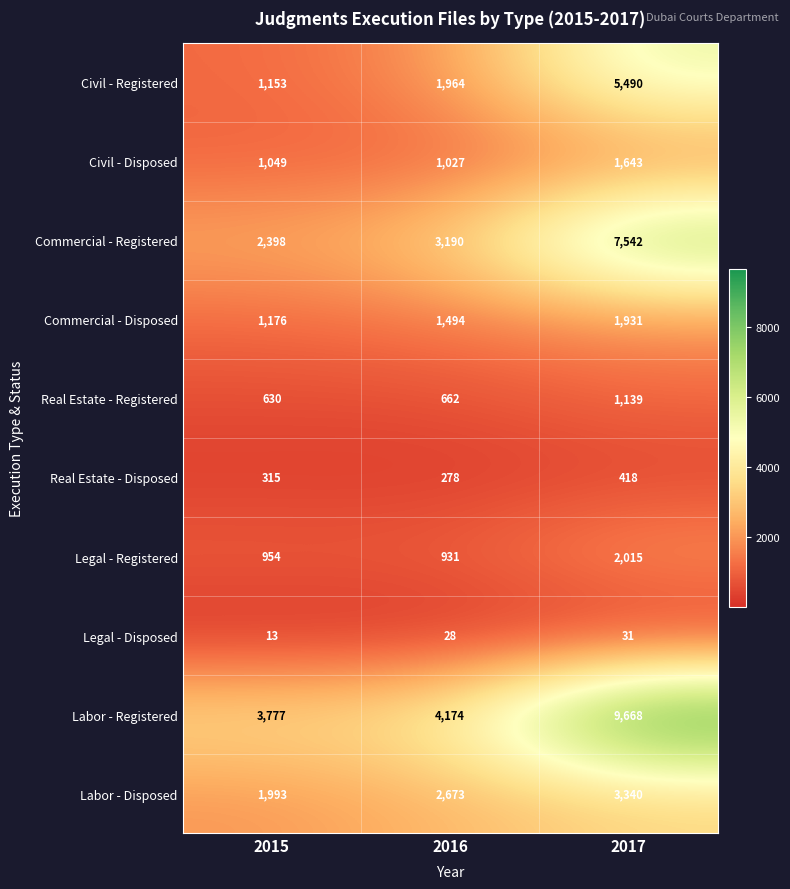

Reading right to left, what are all the values shown in this chart?

Civil - Registered: 2017=5490	2016=1964	2015=1153
Civil - Disposed: 2017=1643	2016=1027	2015=1049
Commercial - Registered: 2017=7542	2016=3190	2015=2398
Commercial - Disposed: 2017=1931	2016=1494	2015=1176
Real Estate - Registered: 2017=1139	2016=662	2015=630
Real Estate - Disposed: 2017=418	2016=278	2015=315
Legal - Registered: 2017=2015	2016=931	2015=954
Legal - Disposed: 2017=31	2016=28	2015=13
Labor - Registered: 2017=9668	2016=4174	2015=3777
Labor - Disposed: 2017=3340	2016=2673	2015=1993